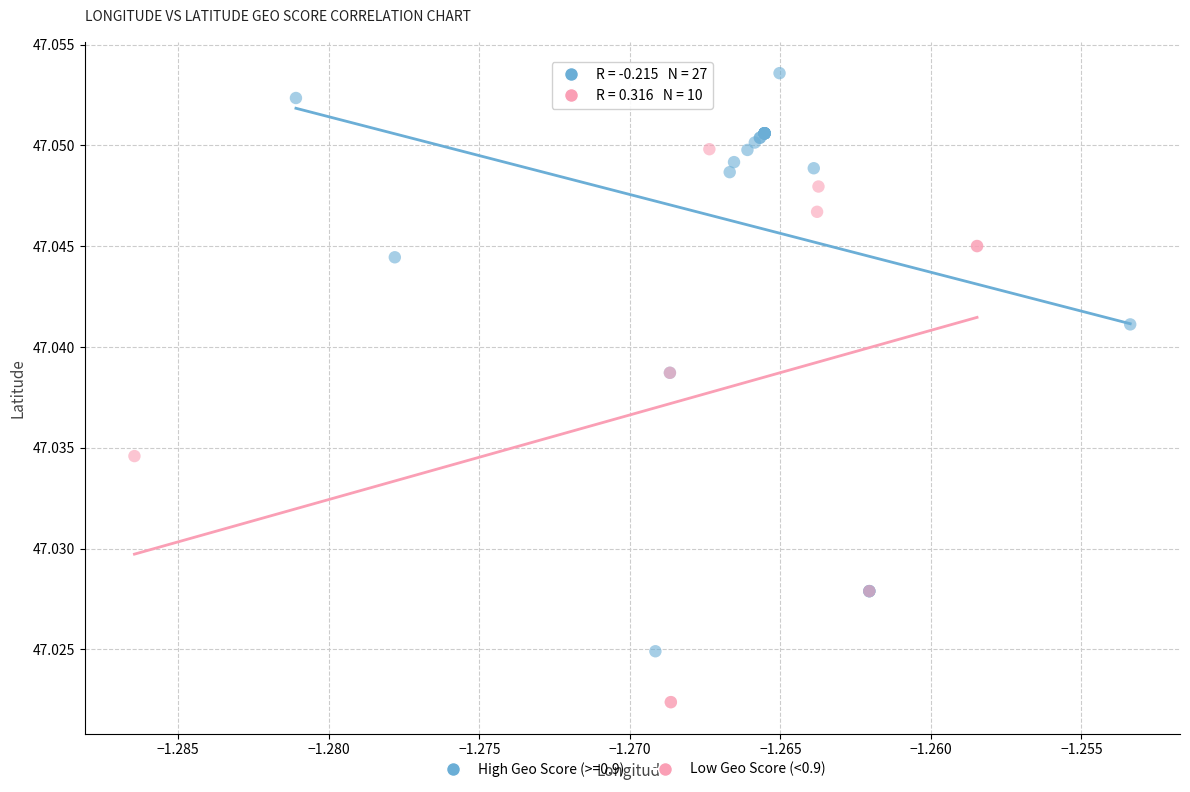

Which series reaches the maximum Y coordinate?

High Geo Score (>=0.9)